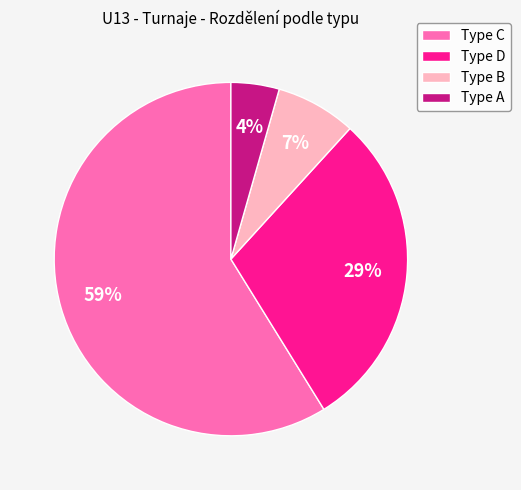

Between Type B and Type C, which is larger?

Type C